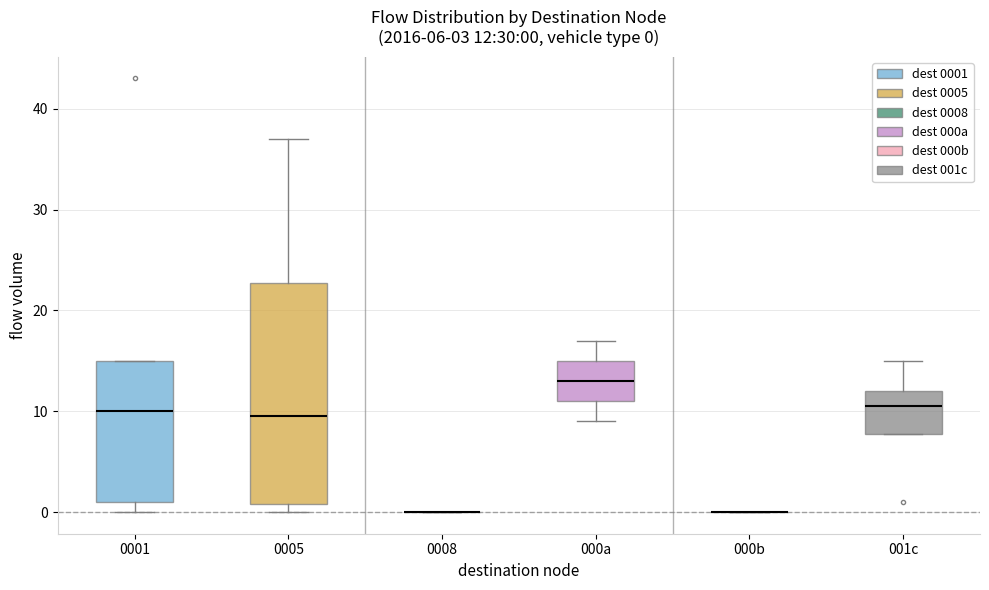

Which box is the tallest, from its lower edge to its upper edge?

0005